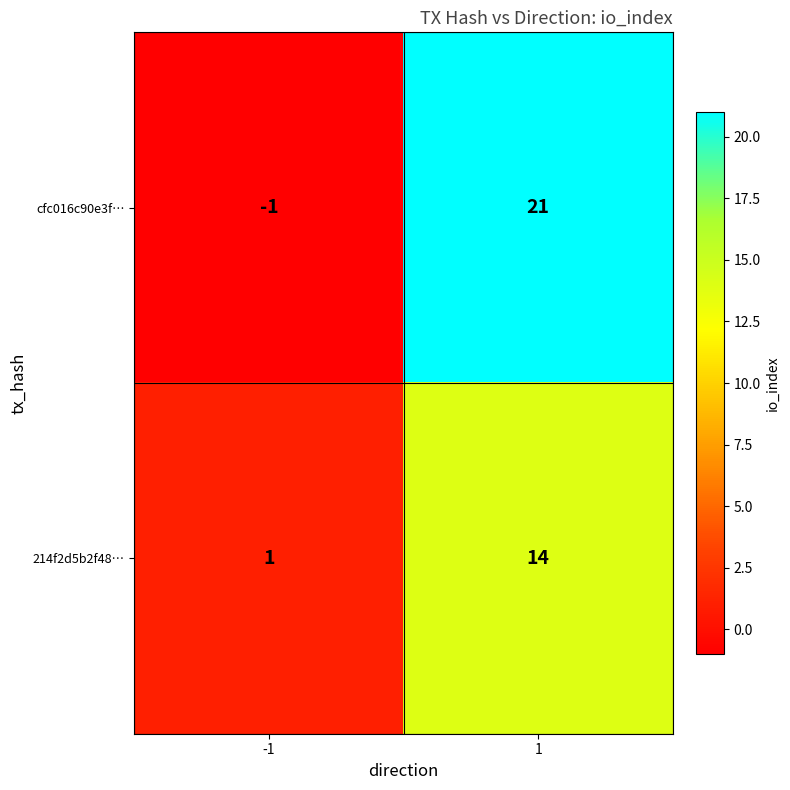

Reading left to right, list all the values displayed in this chart.

cfc016c90e3f…: -1	21
214f2d5b2f48…: 1	14